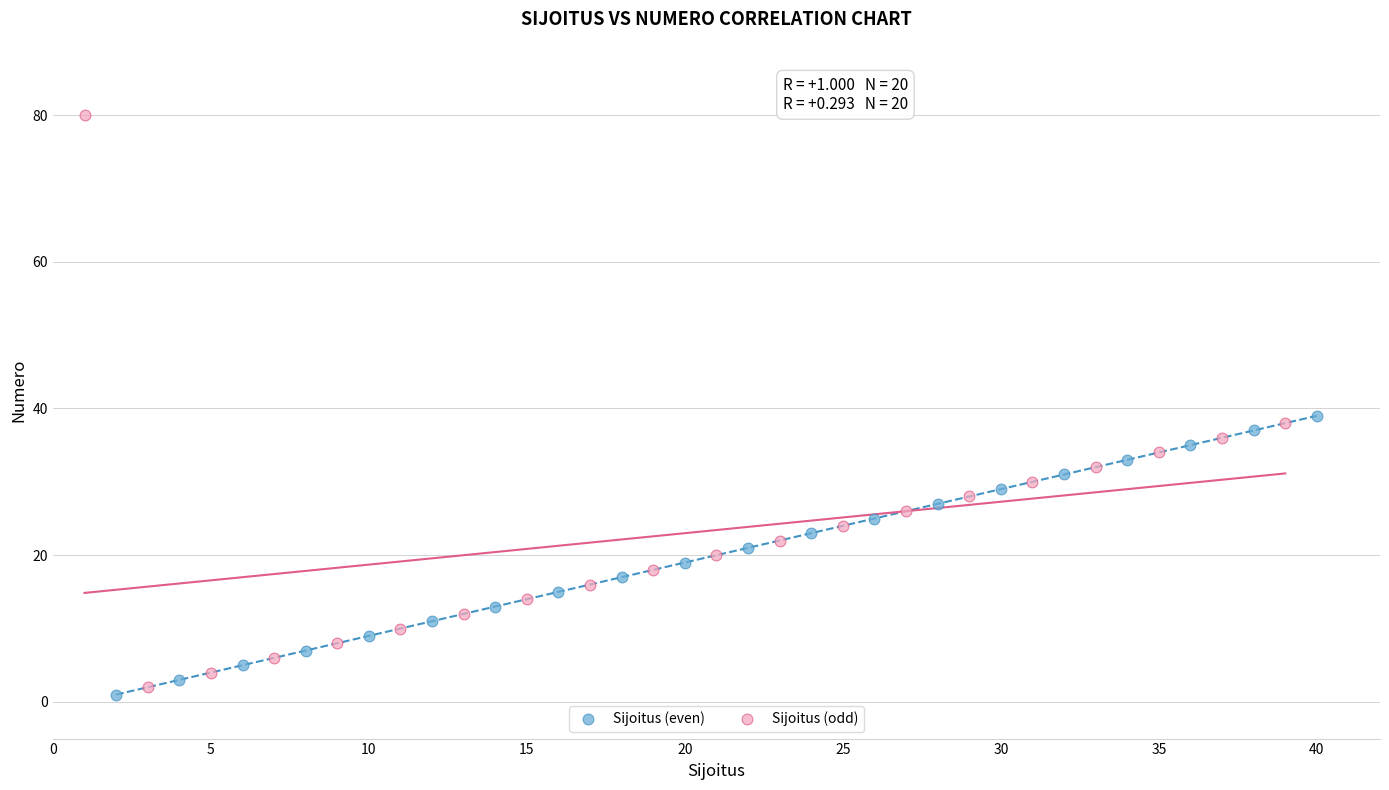

Which series reaches the minimum Y coordinate?

Sijoitus (even)